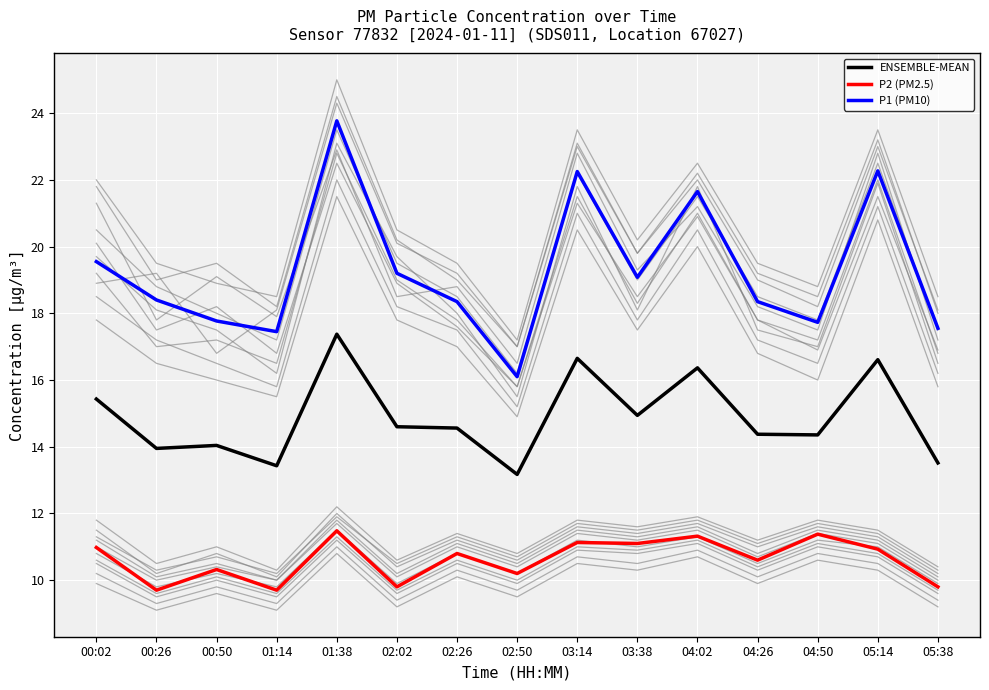

What is the sum of all P2 (PM2.5) values?

159.2